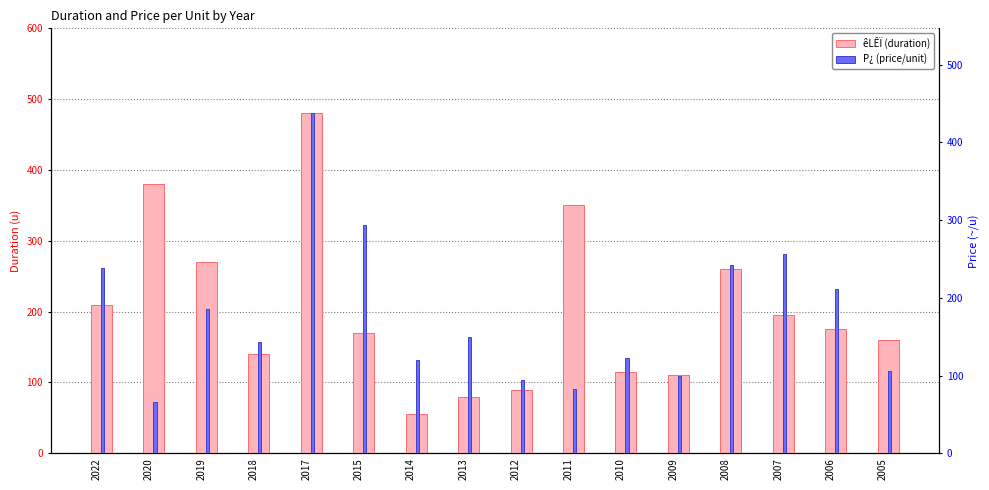

Does the chart contain any negative values?

No